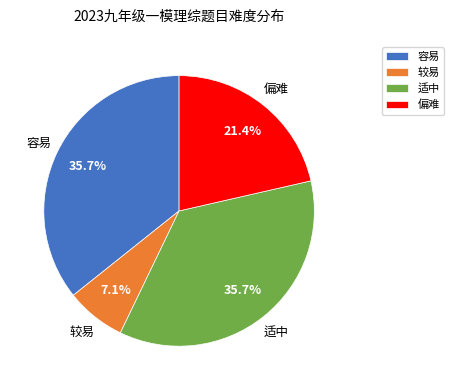

Is the sum of 偏难 and 适中 greater than half?

Yes